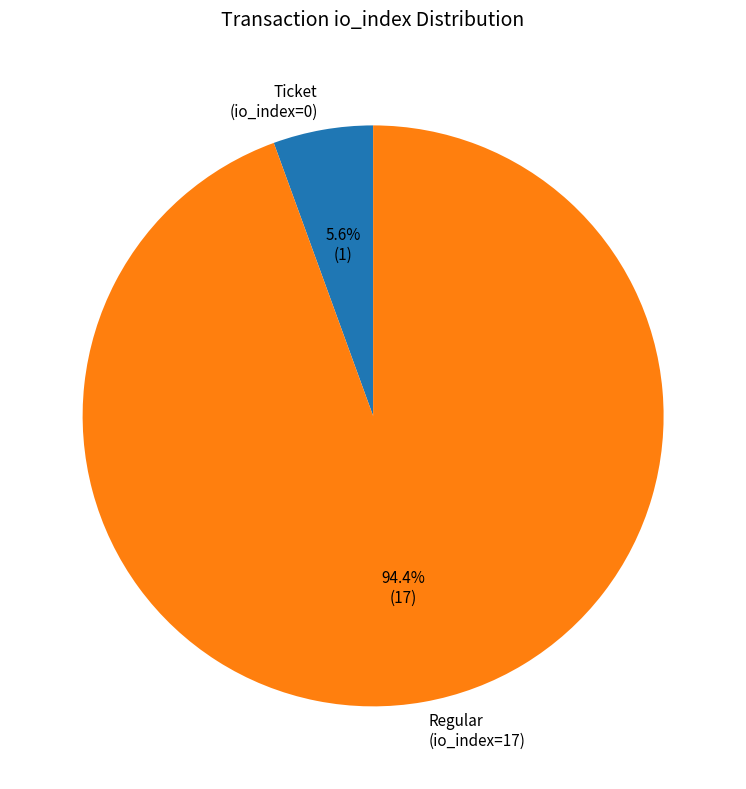

Which slice represents more than half of the pie?

Regular (io_index=17)